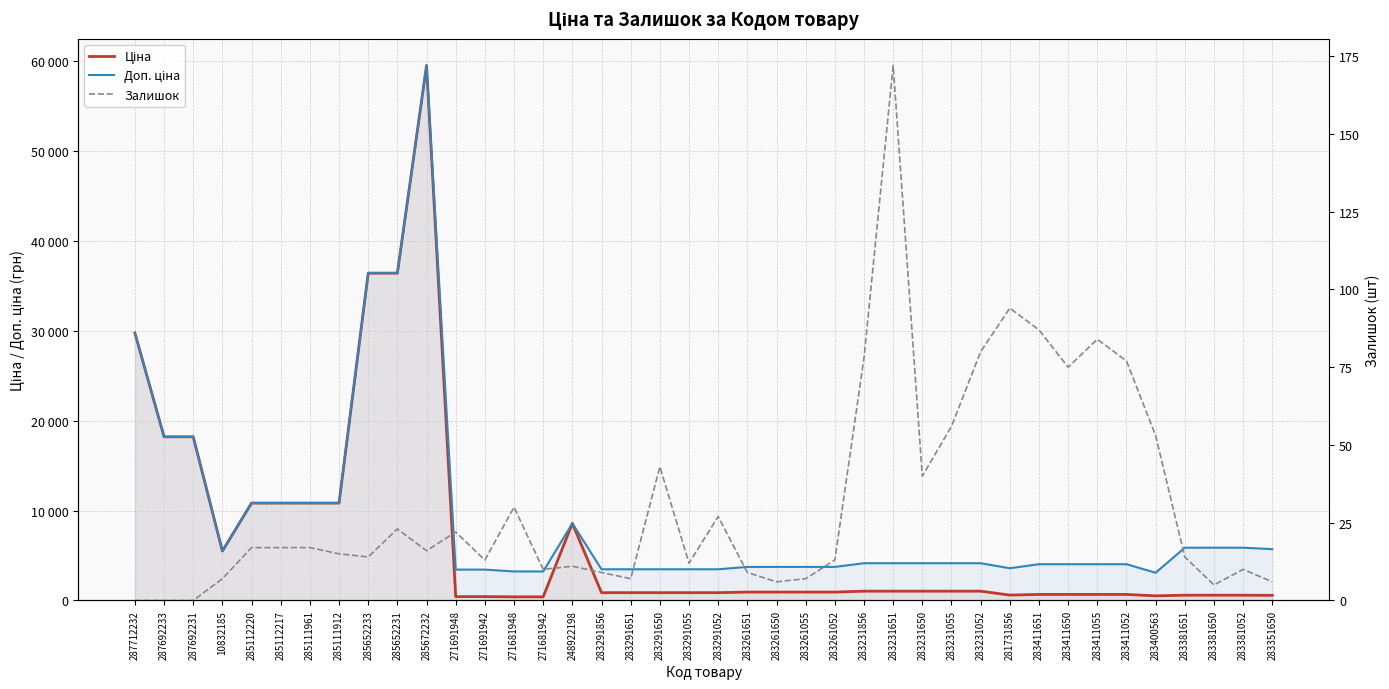

How many distinct data groups are displayed?

3